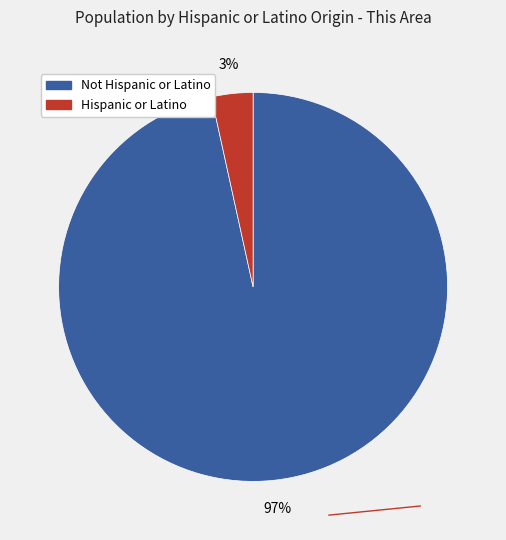

To the nearest percent, what portion does Hispanic or Latino represent?

3%